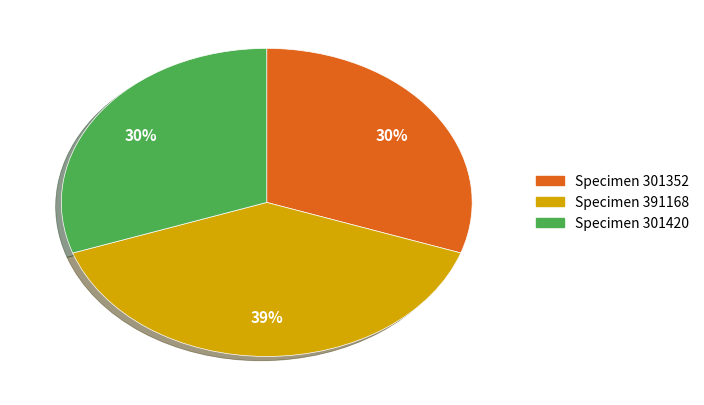

To the nearest percent, what is the difference between the largest and smallest slice percentages?

9%